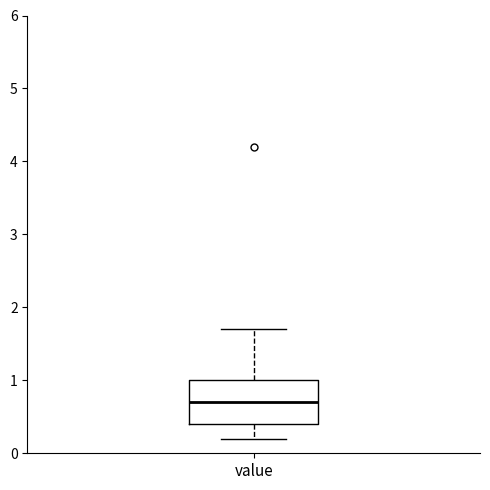

Transcribe this box plot: give where the median line is, the range the box spans, and where the two whiskers end, as read against the y-axis. The values are not printed on the chart, so give them approximately, as read against the axis.

median 0.7, box 0.4 to 1.0, whiskers 0.2 to 1.7